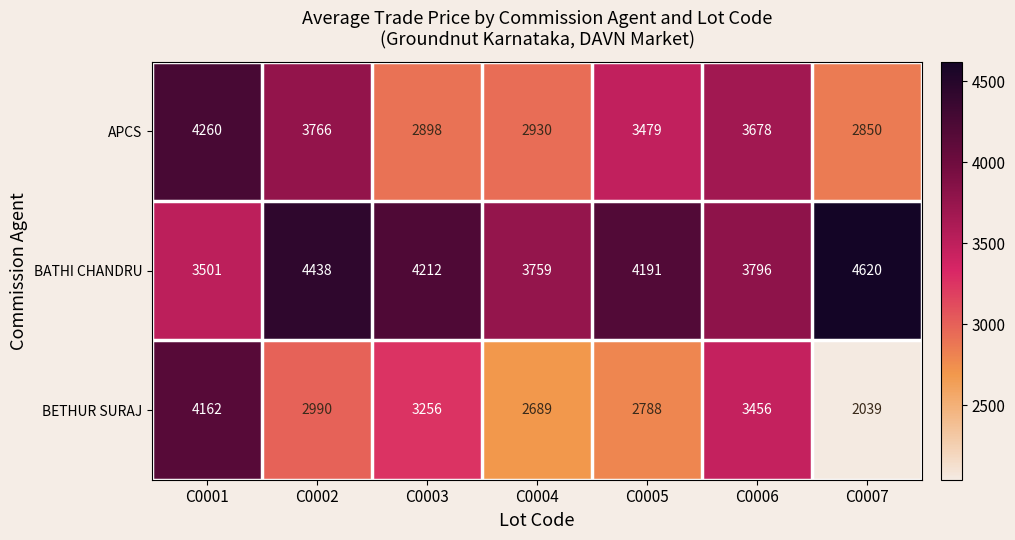

Which series has the largest total across all categories?

BATHI CHANDRU